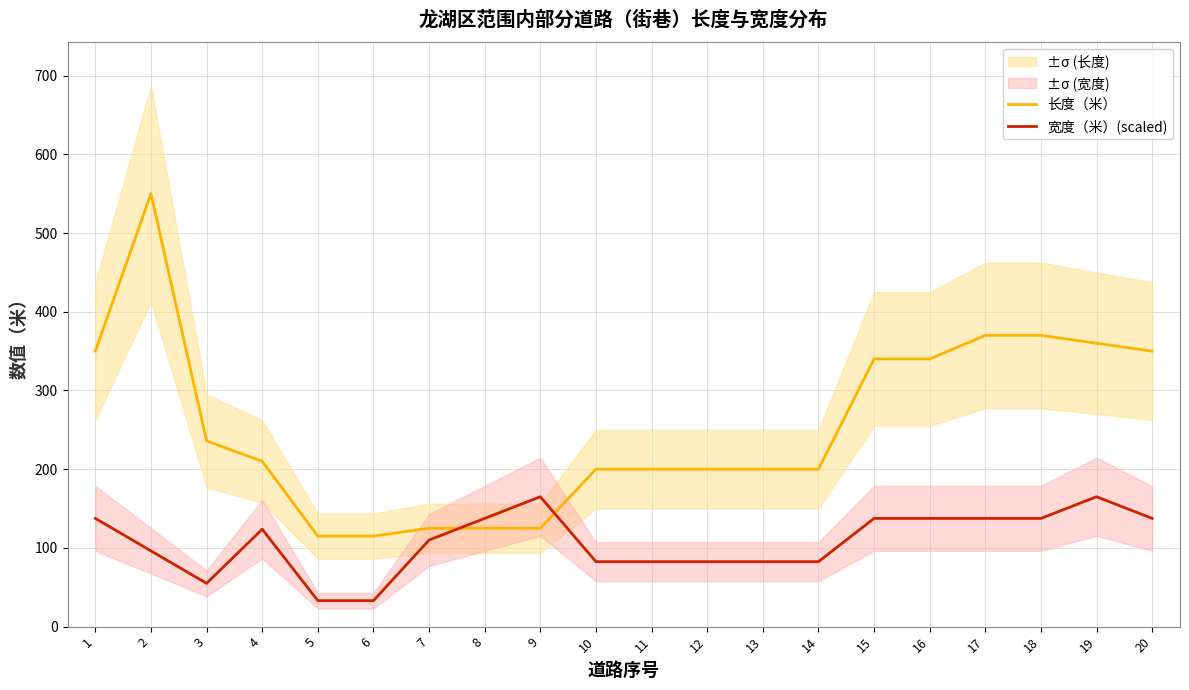

What is the minimum value shown in the chart?

33.0